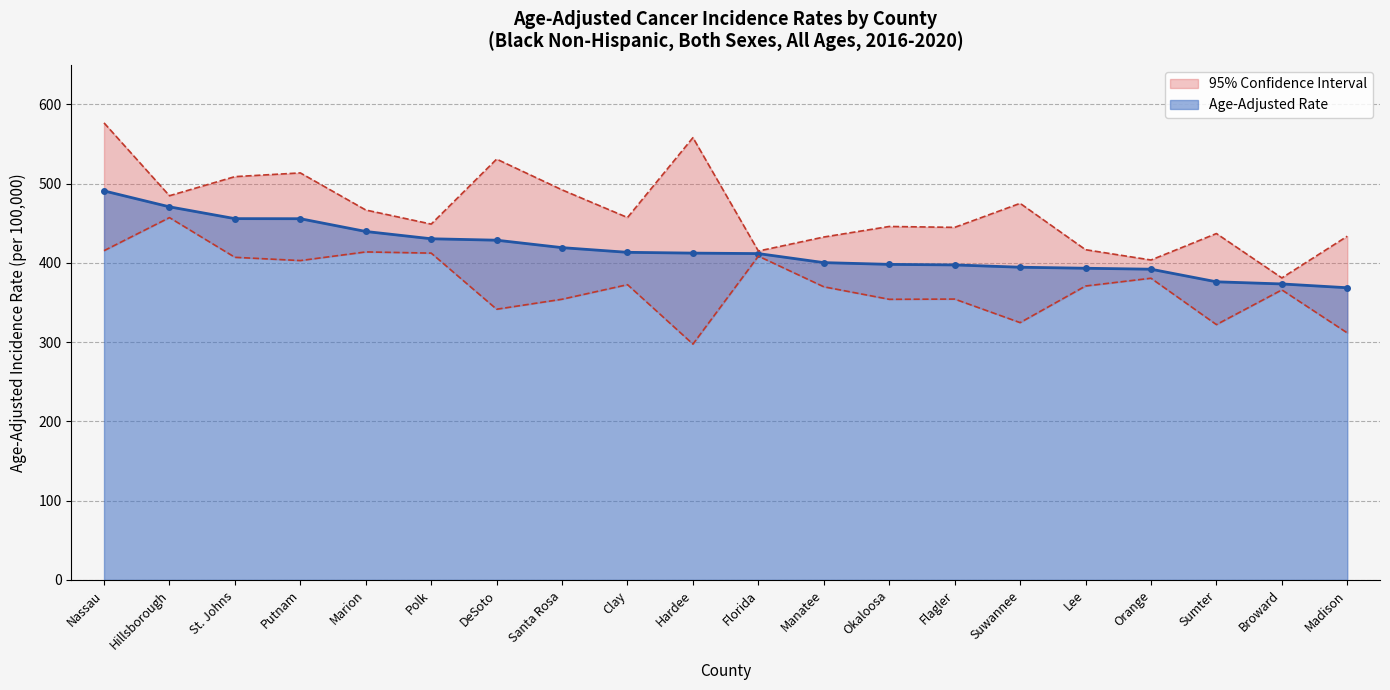

How many data points in Upper 95% CI are above 457?

10